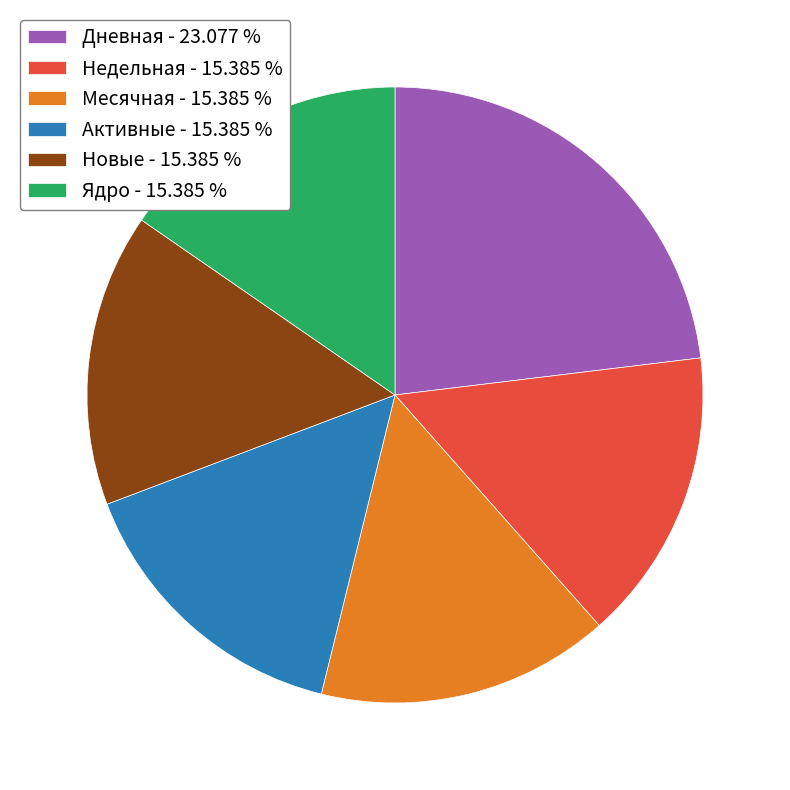

Is Активные - 15.385 % the majority of the pie?

No